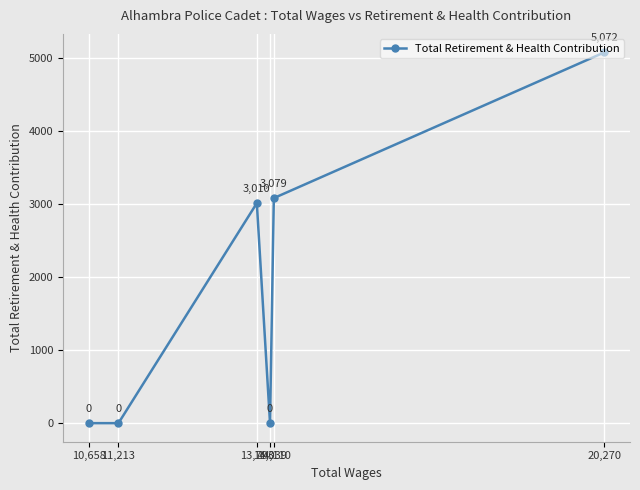

What position from the right is 14,039?

3